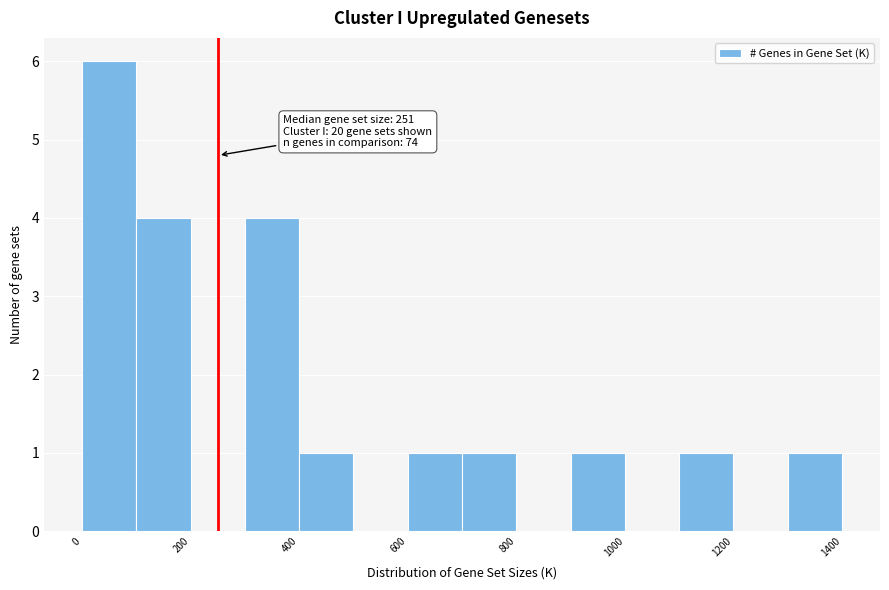

Over which range of the x-axis is the bar tallest?

0 to 100